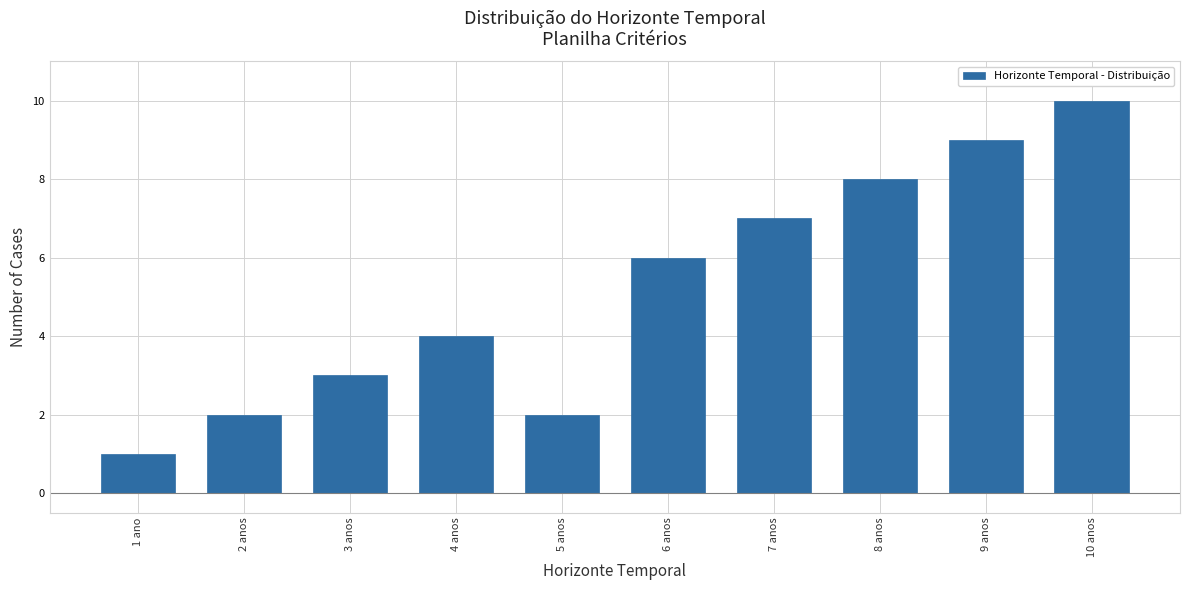

Reading left to right, extract all data points from this chart.

1 ano=1	2 anos=2	3 anos=3	4 anos=4	5 anos=2	6 anos=6	7 anos=7	8 anos=8	9 anos=9	10 anos=10